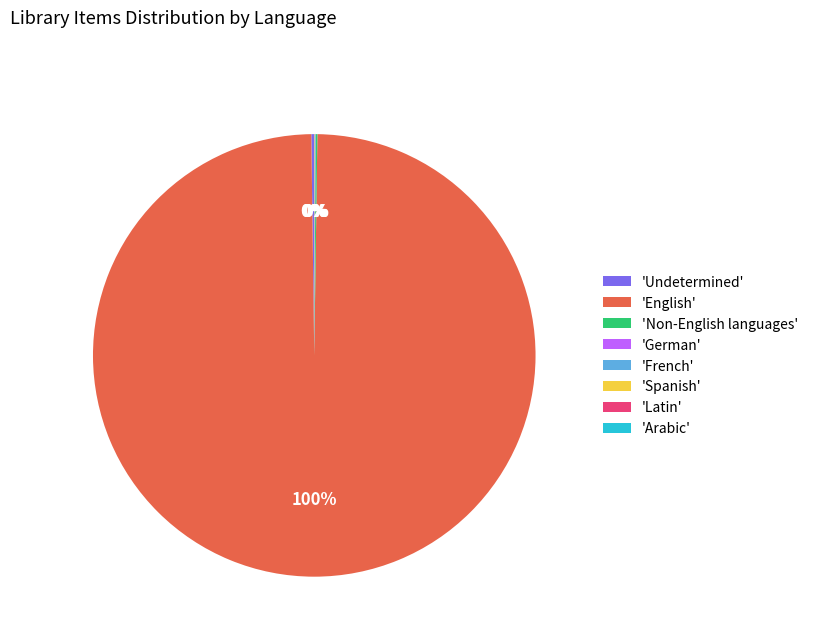

Is there any slice that represents more than half of the pie?

Yes